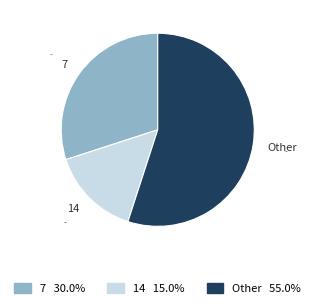

Rank the categories by value from highest to lowest.

Other, 7, 14